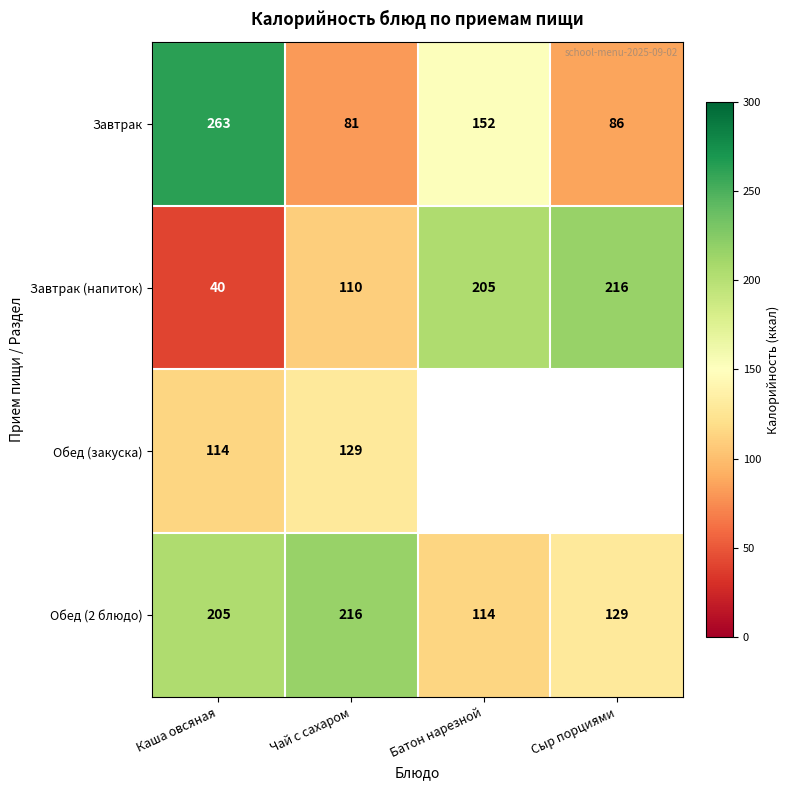

Which category has the highest value in the Завтрак (напиток) series?

Сыр порциями